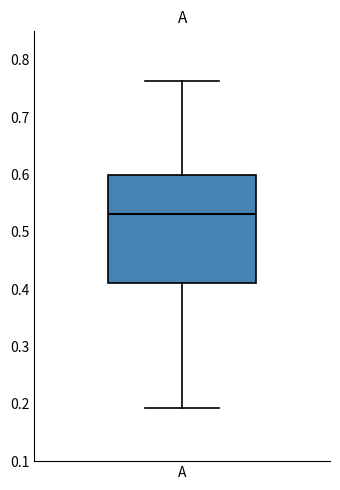

Transcribe this box plot: give where the median line is, the range the box spans, and where the two whiskers end, as read against the y-axis. The values are not printed on the chart, so give them approximately, as read against the axis.

median 0.53, box 0.41 to 0.60, whiskers 0.19 to 0.76